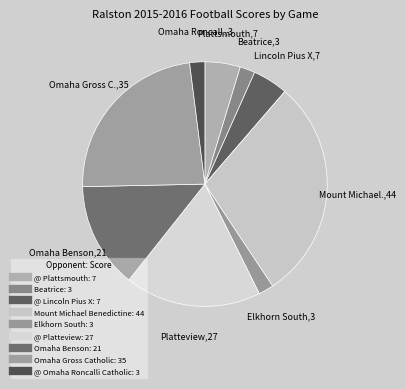

To the nearest percent, what portion does Beatrice represent?

2%